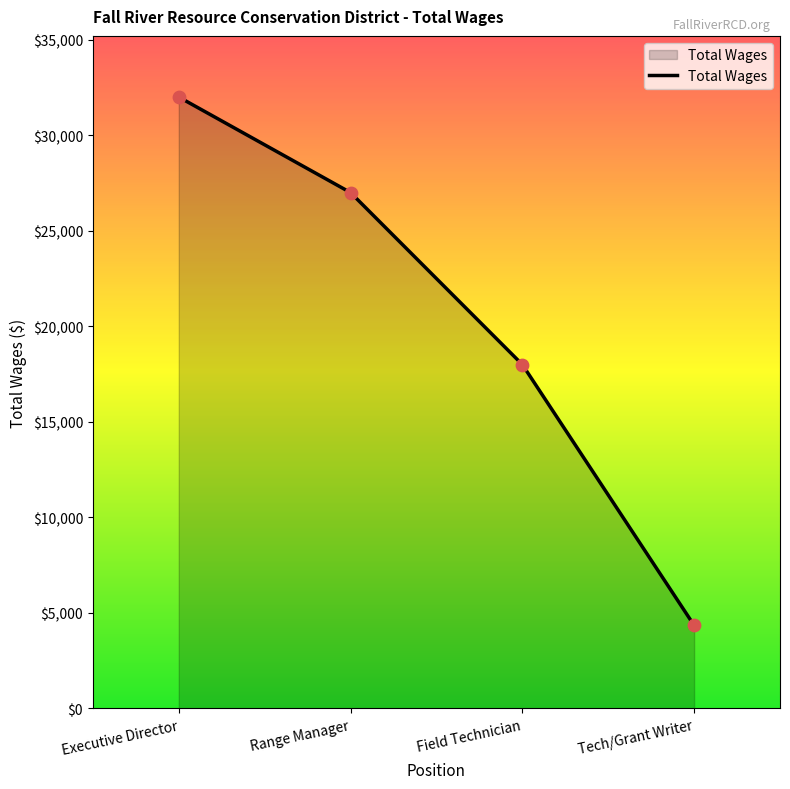

What is the change in value from Range Manager to Tech/Grant Writer?

-22650